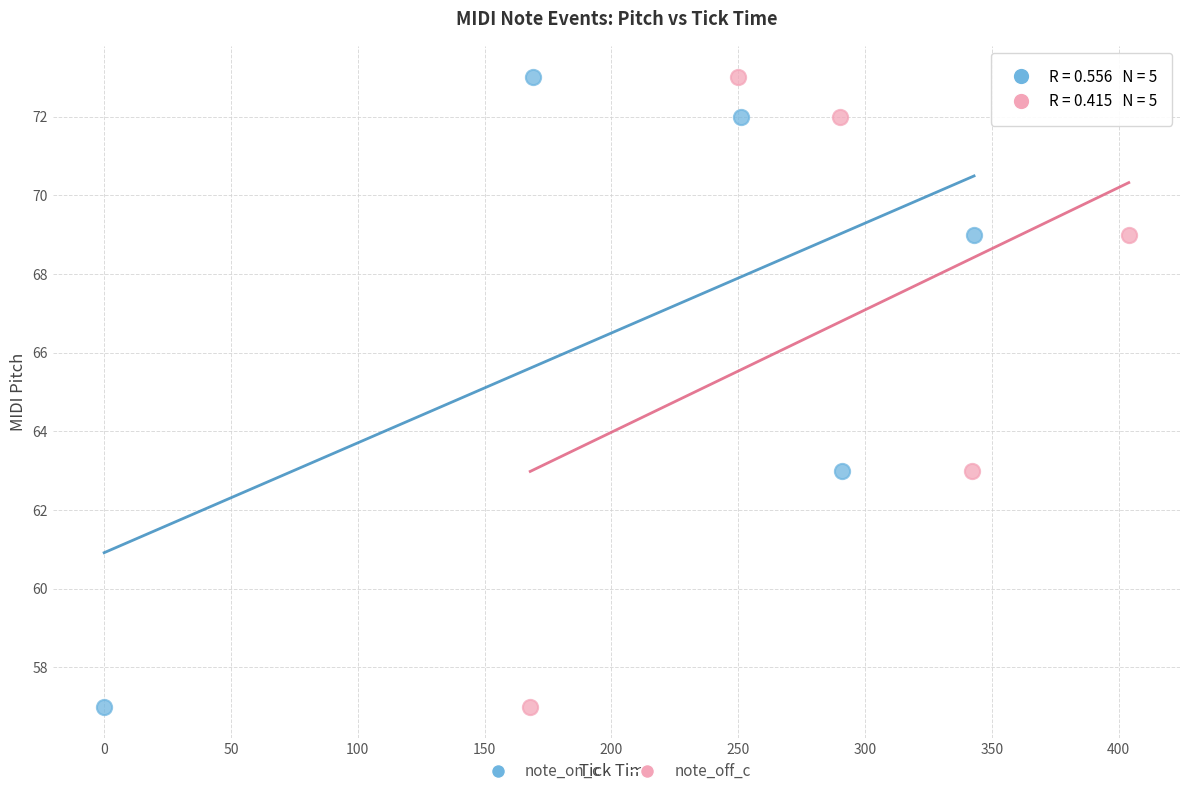

What are all the series names shown in the legend?

note_on_c, note_off_c